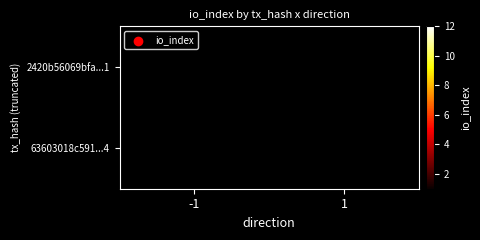

What is the difference between the highest and lowest values at 1?

12